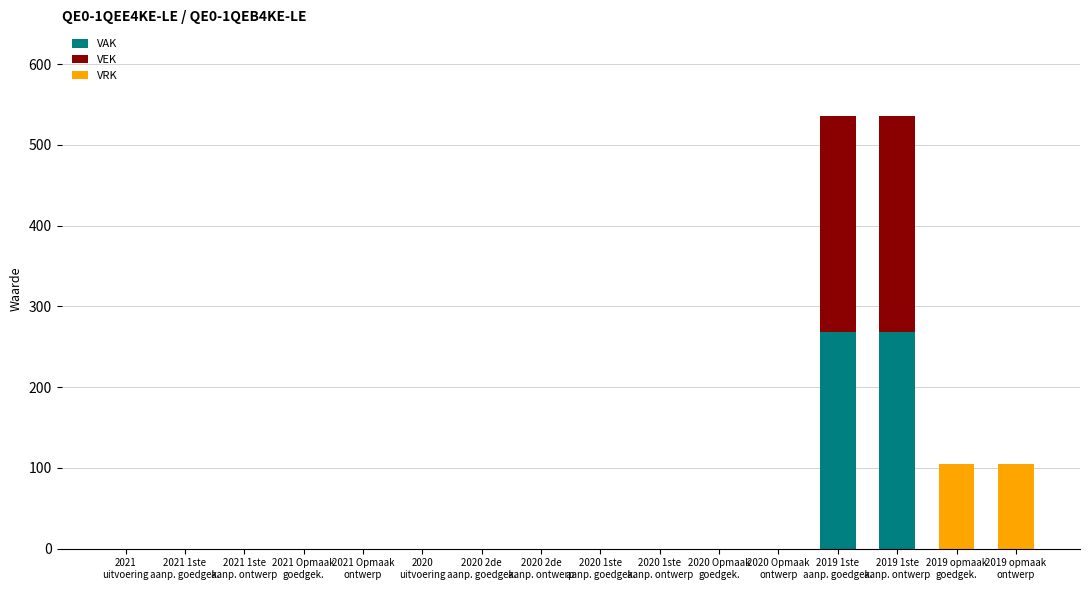

What is the highest value of the VAK series?

268